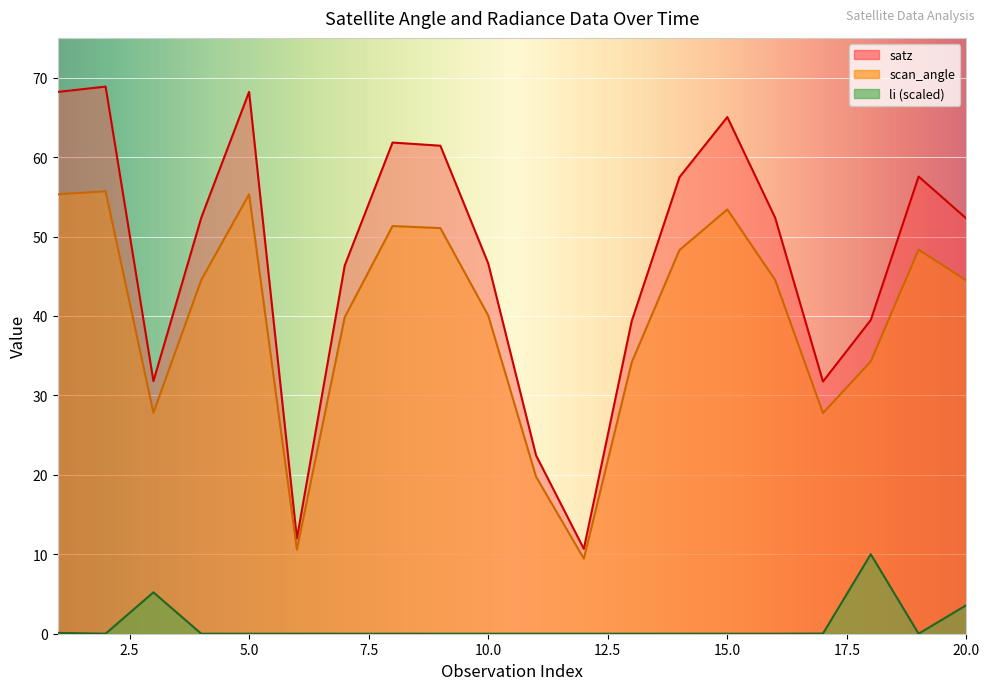

True or false: scan_angle and satz intersect in this chart.

False